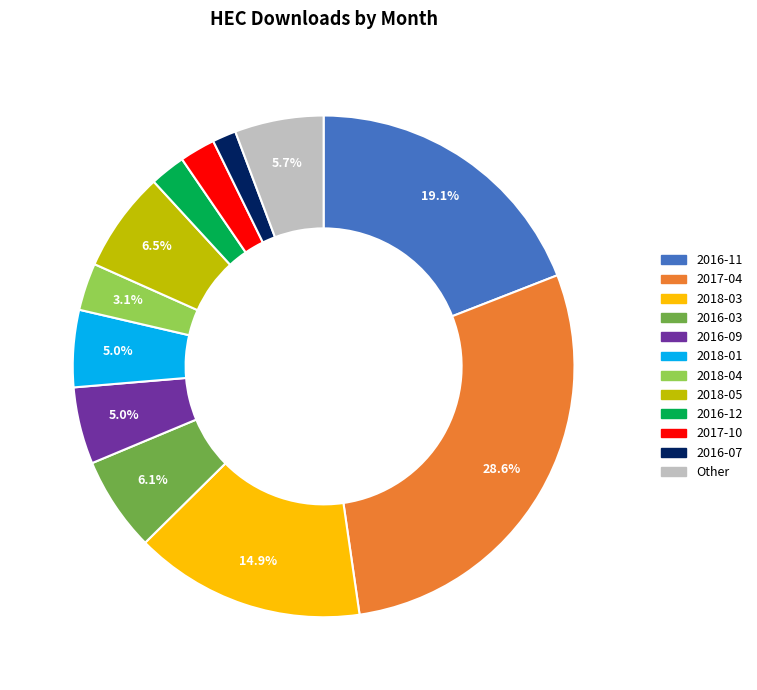

What is the largest slice in the pie chart?

2017-04